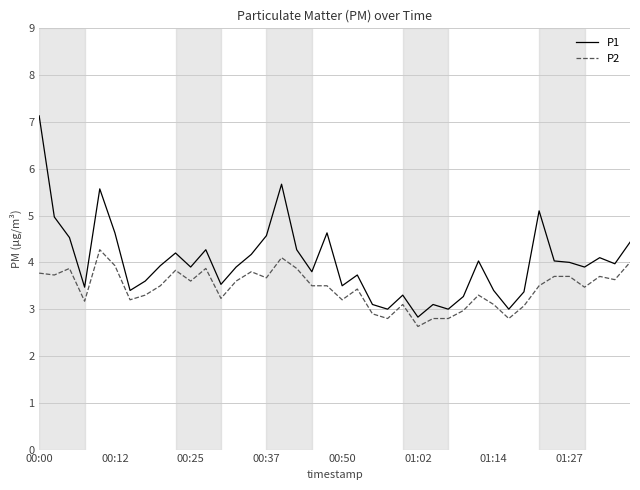

At how many categories does at least one series exceed 2?

40